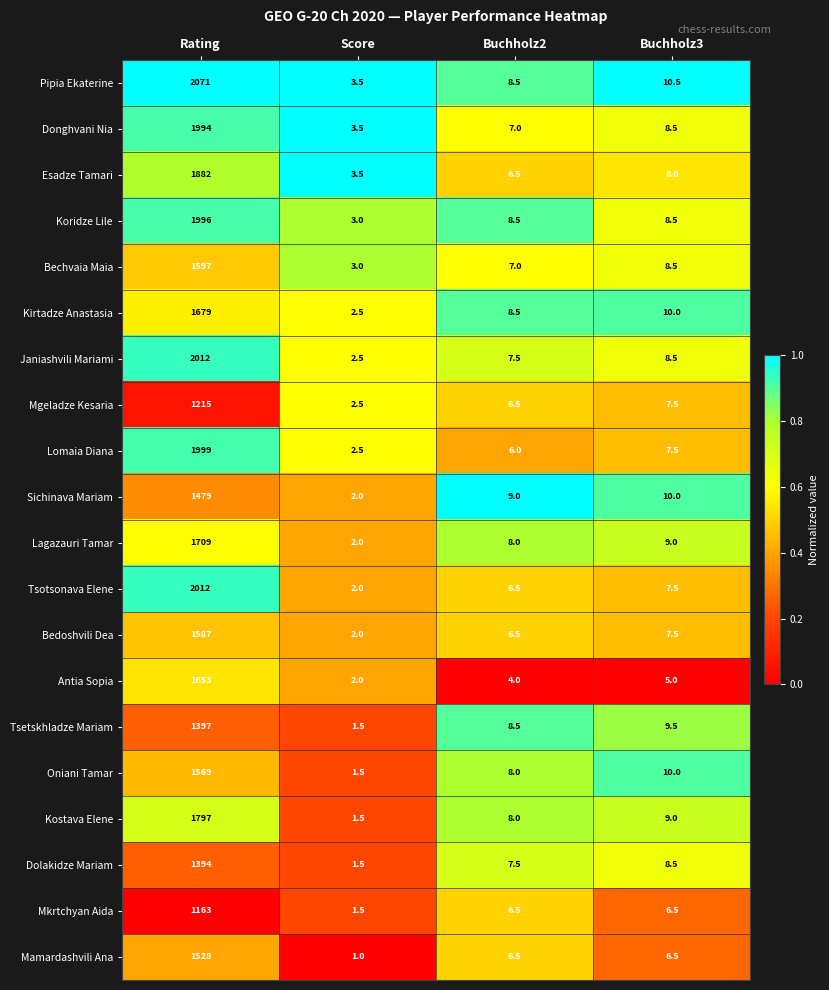

At which category is the sum across all series the highest?

Rating